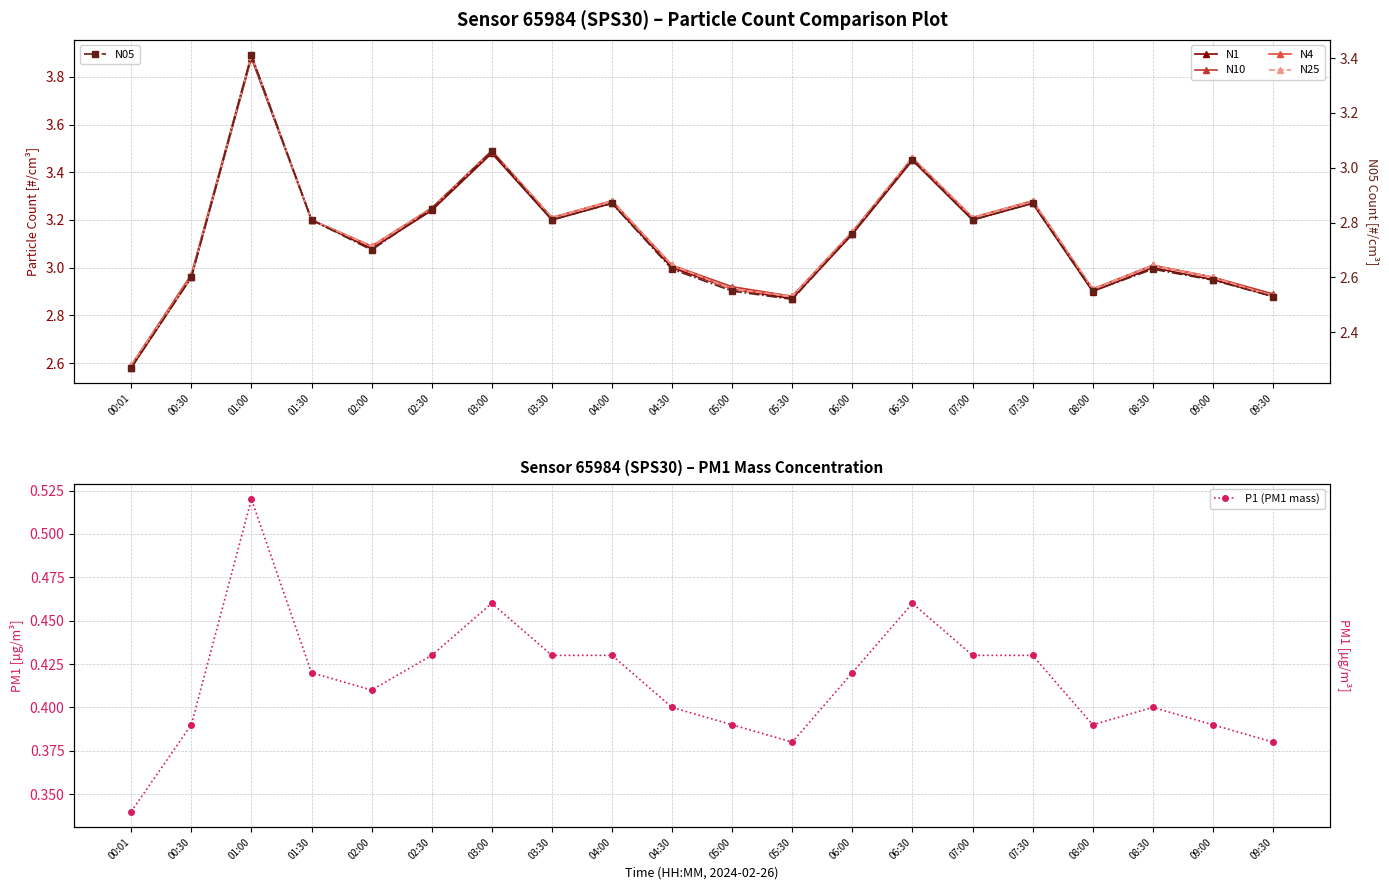

How many interior local peaks does the N4 series have?

6